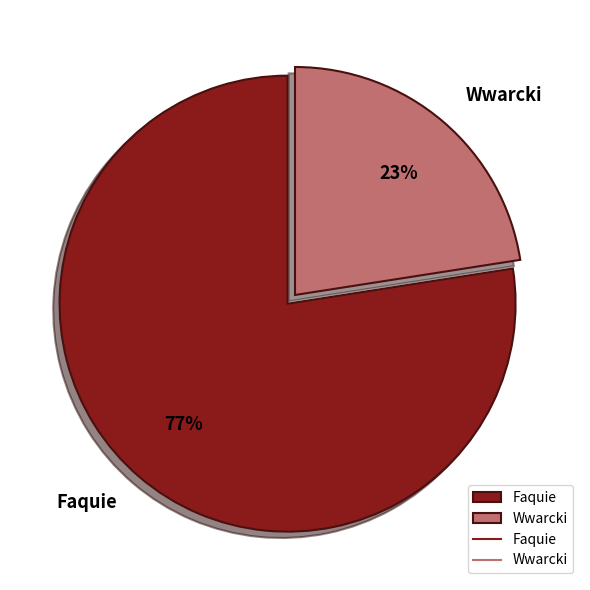

Which category has the biggest portion of the pie?

Faquie